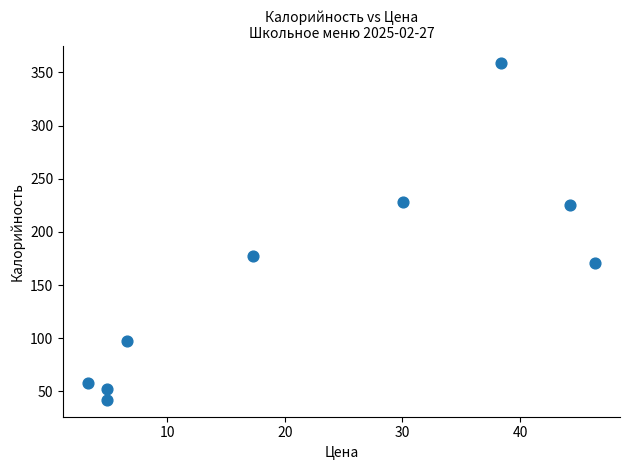

What is the average Y value?

156.6